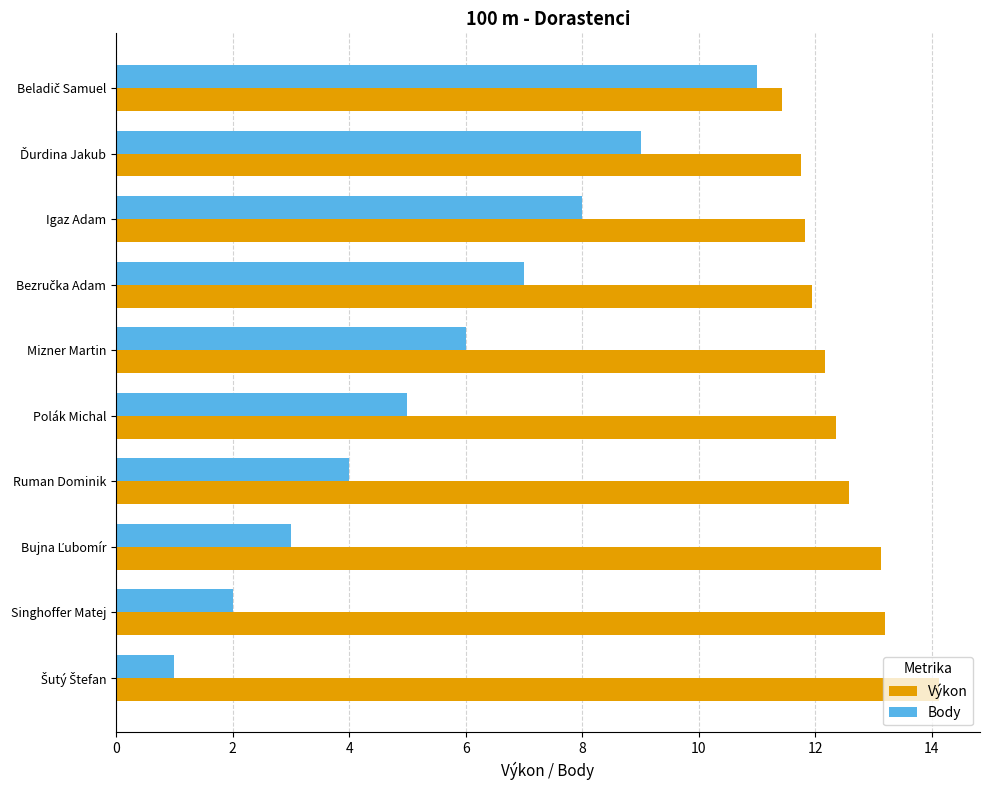

How many data points does each series have?

10